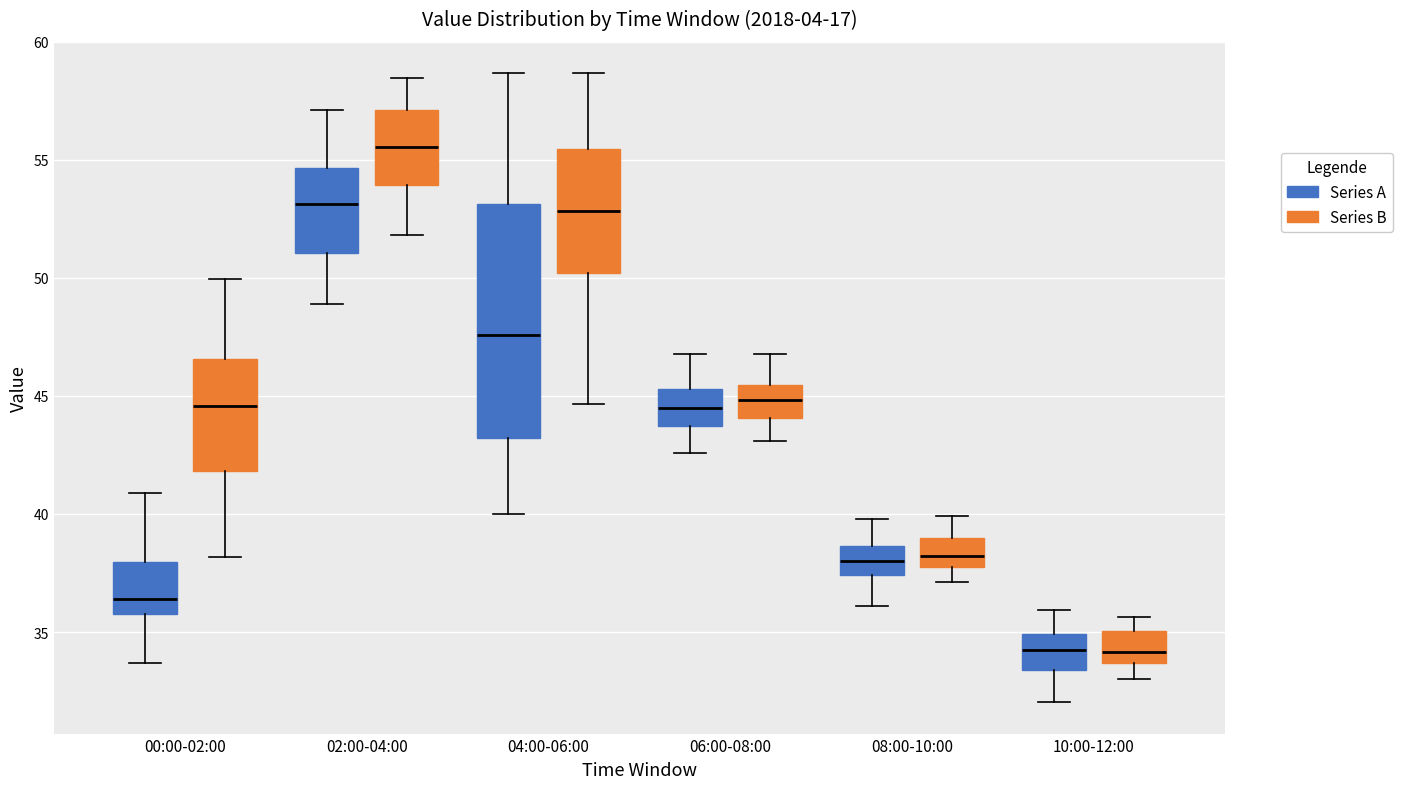

Reading left to right, transcribe this box plot: for each box, give where its median line is, the range the box spans, and where its two whiskers end, as read against the y-axis. The values are not printed on the chart, so give them approximately, as read against the axis.

00:00-02:00 (Series A): median 36.5, box 36.0 to 38.0, whiskers 33.5 to 41.0
00:00-02:00 (Series B): median 44.5, box 42.0 to 46.5, whiskers 38.0 to 50.0
02:00-04:00 (Series A): median 53.0, box 51.0 to 54.5, whiskers 49.0 to 57.0
02:00-04:00 (Series B): median 55.5, box 54.0 to 57.0, whiskers 52.0 to 58.5
04:00-06:00 (Series A): median 47.5, box 43.0 to 53.0, whiskers 40.0 to 58.5
04:00-06:00 (Series B): median 53.0, box 50.0 to 55.5, whiskers 44.5 to 58.5
06:00-08:00 (Series A): median 44.5, box 43.5 to 45.5, whiskers 42.5 to 47.0
06:00-08:00 (Series B): median 45.0, box 44.0 to 45.5, whiskers 43.0 to 47.0
08:00-10:00 (Series A): median 38.0, box 37.5 to 38.5, whiskers 36.0 to 40.0
08:00-10:00 (Series B): median 38.0, box 37.5 to 39.0, whiskers 37.0 to 40.0
10:00-12:00 (Series A): median 34.5, box 33.5 to 35.0, whiskers 32.0 to 36.0
10:00-12:00 (Series B): median 34.0, box 33.5 to 35.0, whiskers 33.0 to 35.5